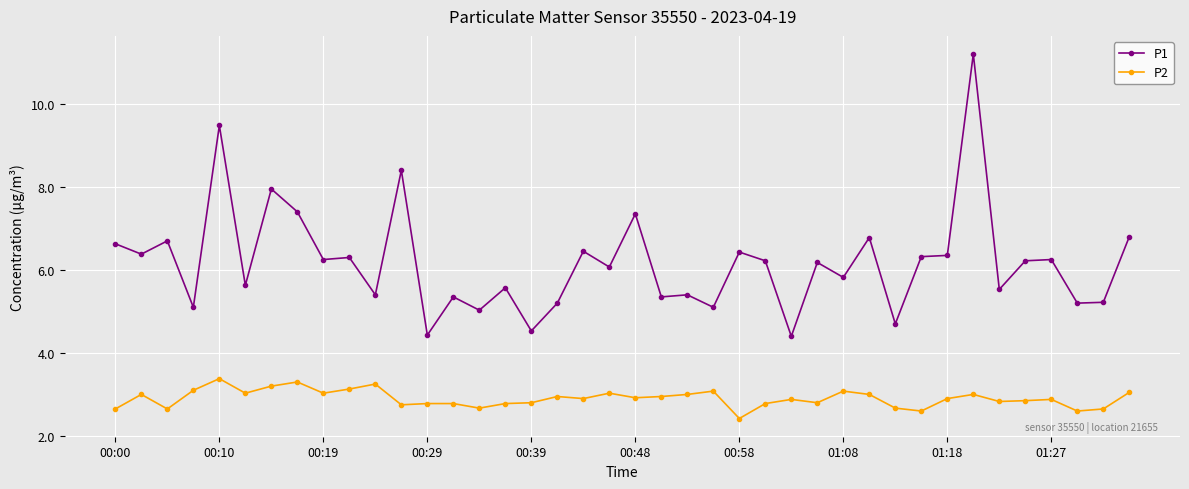

How many values in the P1 series exceed 6?

22